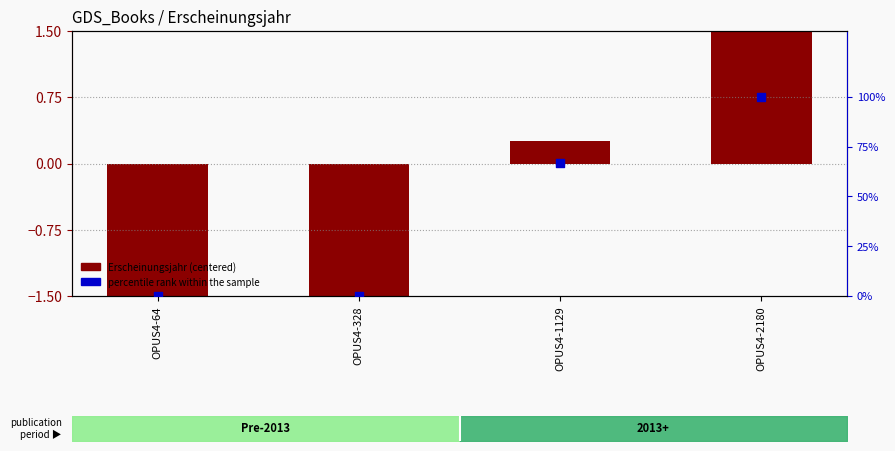

Which series has the largest total across all categories?

percentile rank within the sample